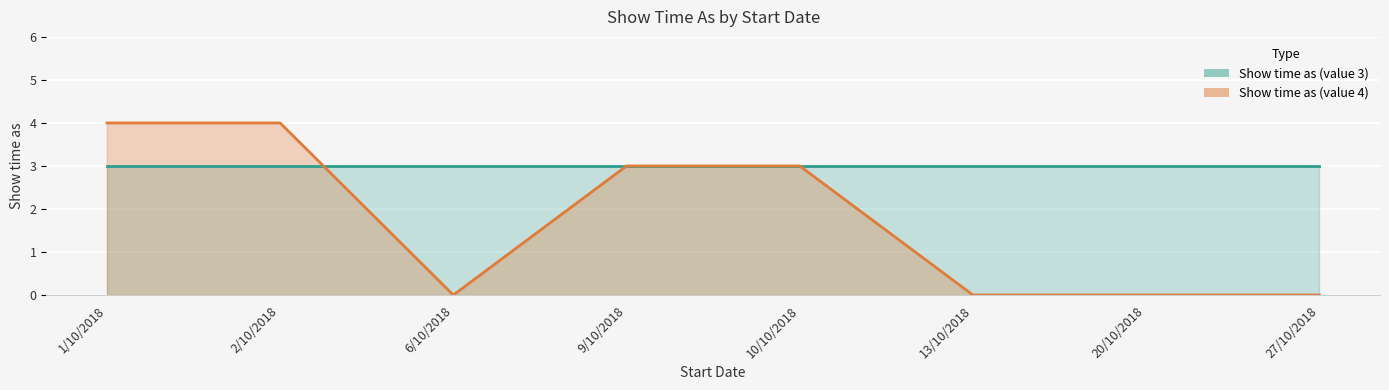

True or false: the data has more than 0 interior local peaks.

False